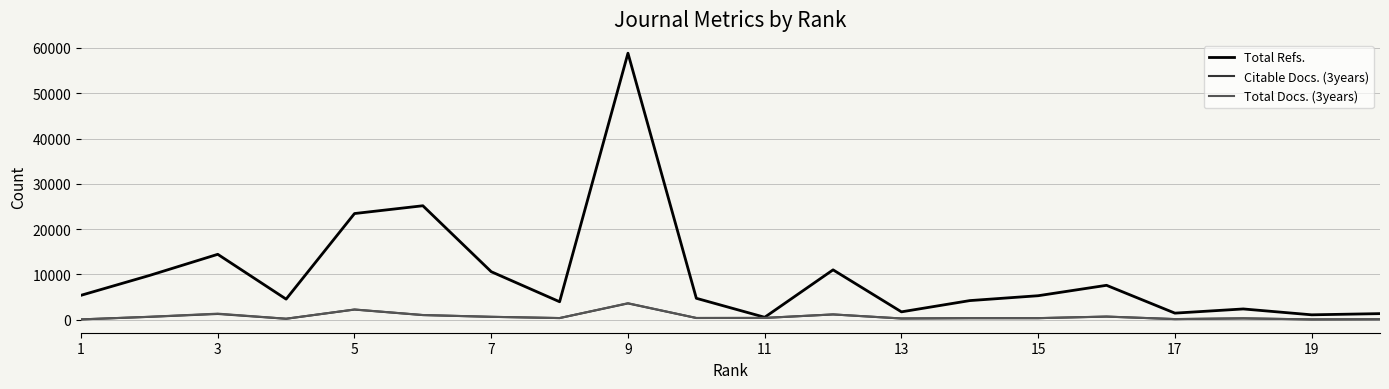

Which series has the largest range (max minus min)?

Total Refs.